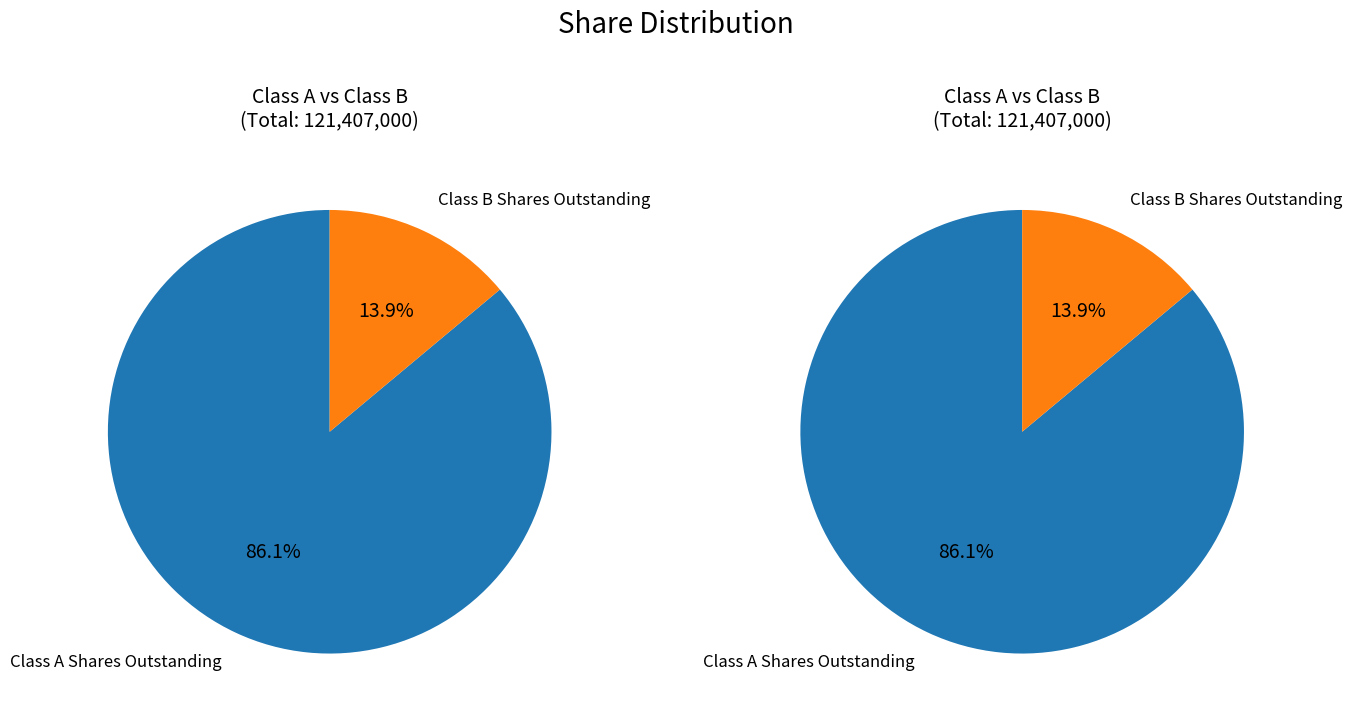

To the nearest percent, what percentage of the pie is Class B Shares Outstanding?

14%